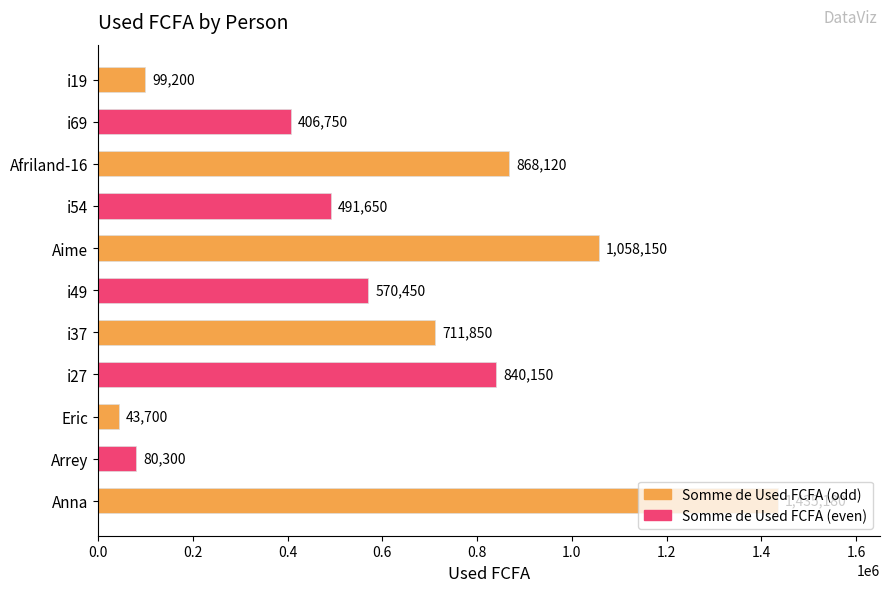

What is the maximum value shown in the chart?

1435180